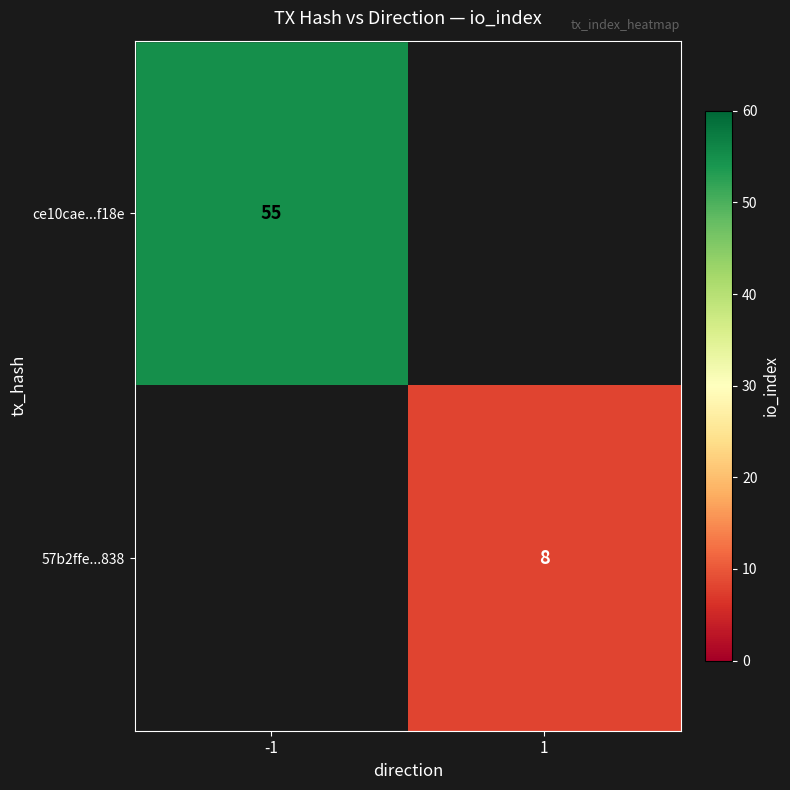

What is the maximum value shown in the chart?

55.0